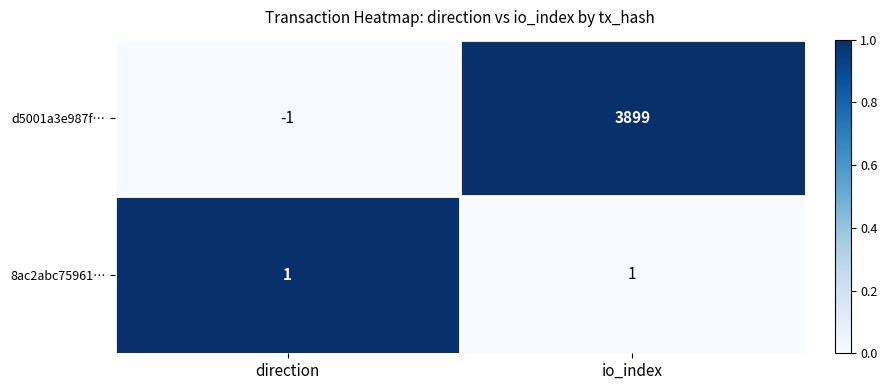

The d5001a3e987f… series shows -1 at direction. True or false?

True